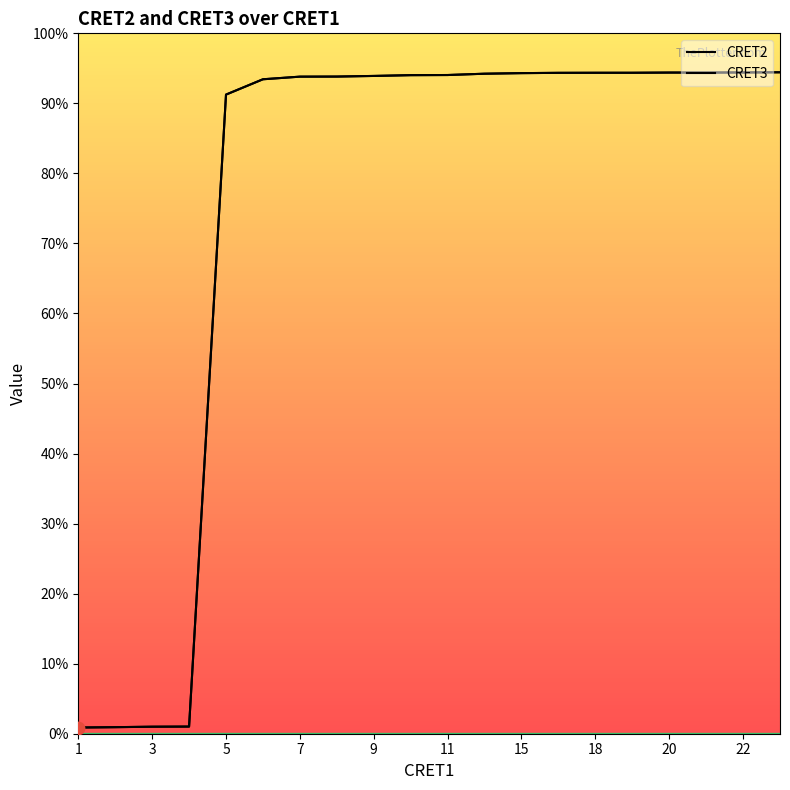

Is the value of CRET2 at 11 greater than the value of CRET3 at 9?

Yes